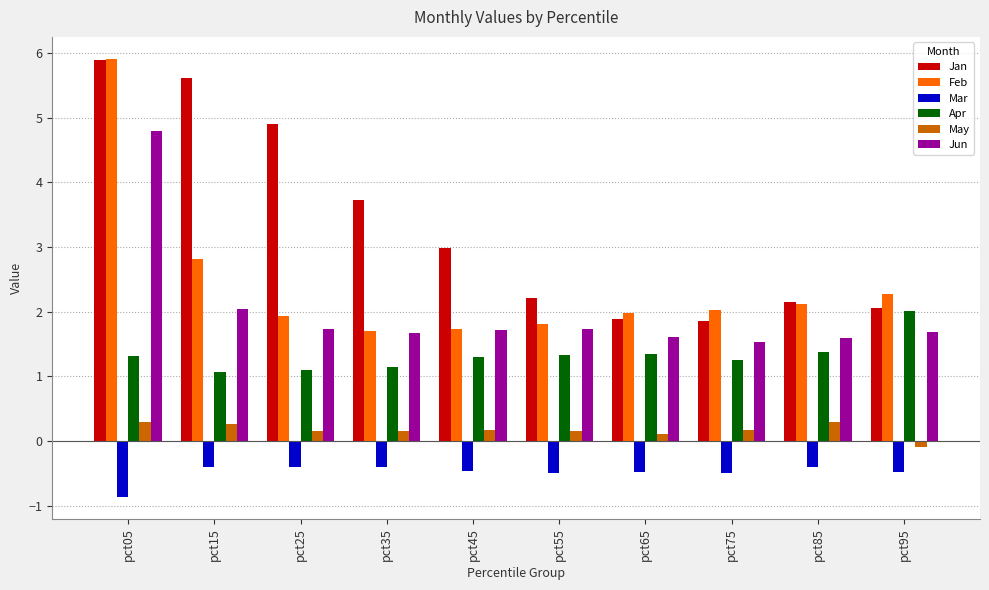

What is the average value of the Jan series?

3.3